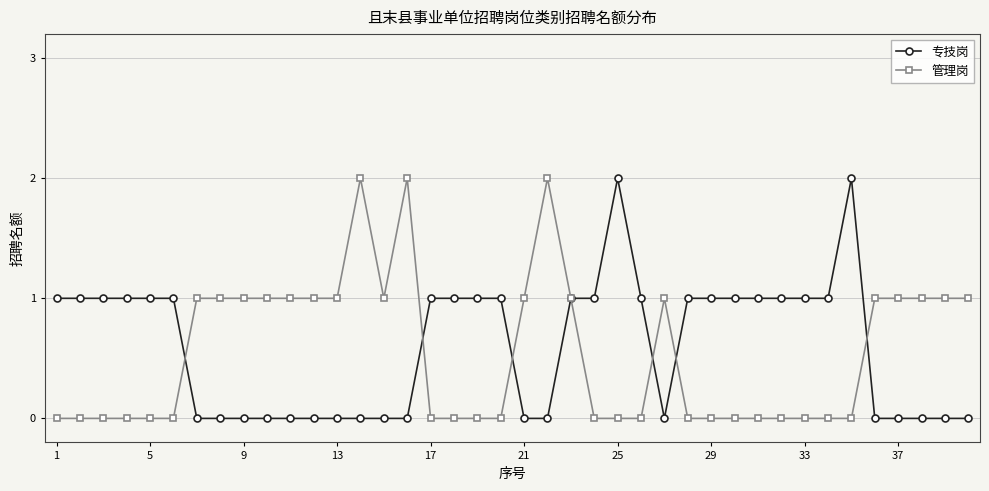

What is the value of the 专技岗 point at the 33rd from the left?

1